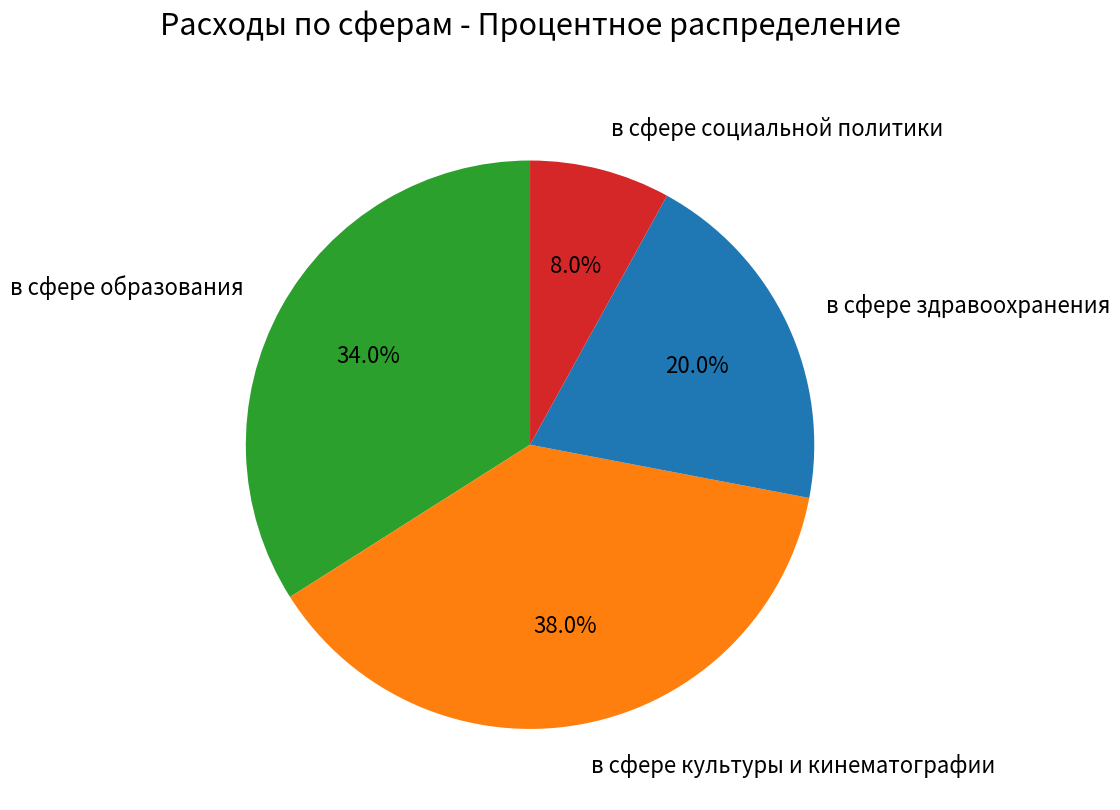

To the nearest percent, what percentage of the pie is в сфере здравоохранения?

20%